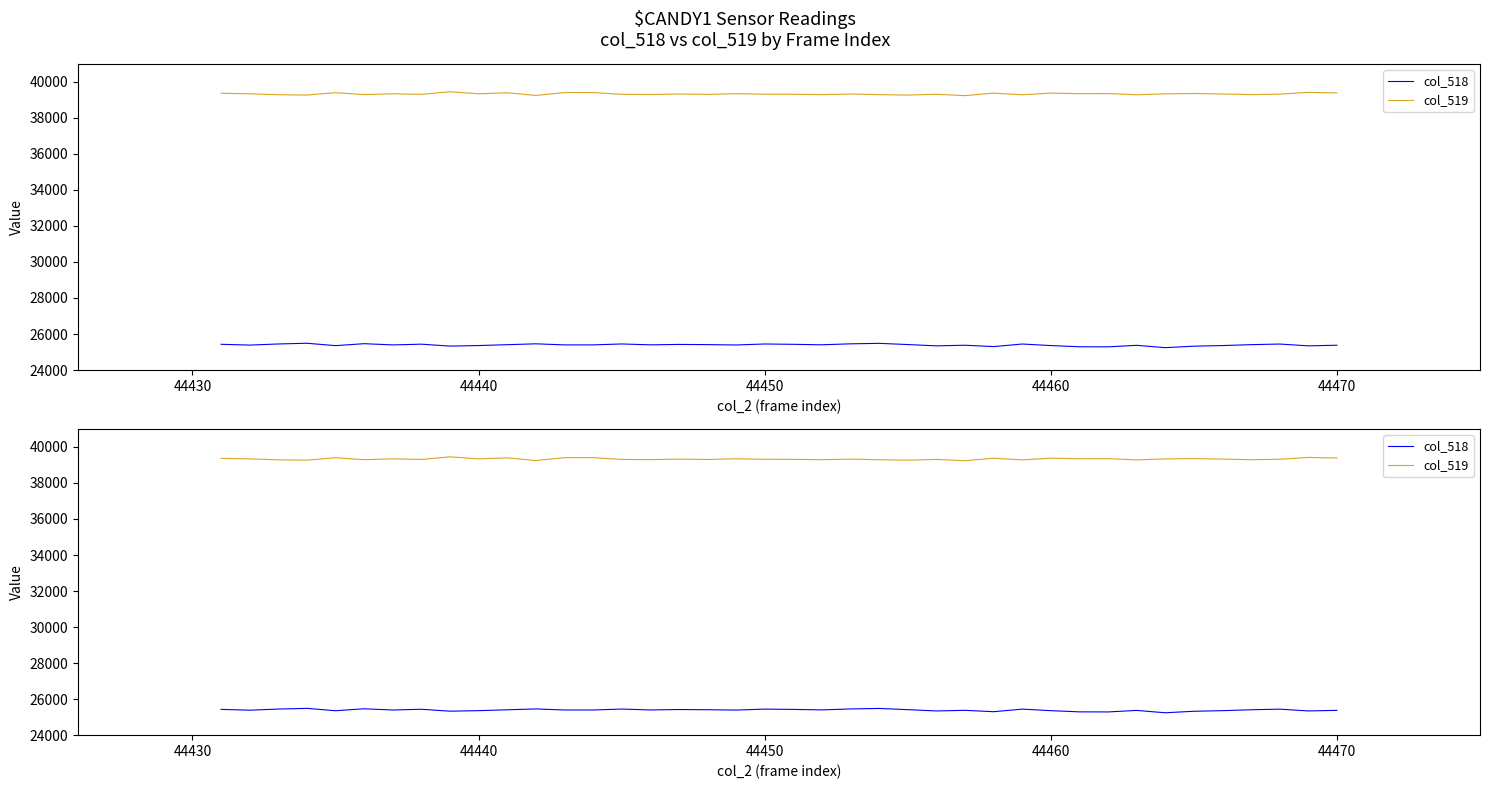

Which series has the largest total across all categories?

col_519